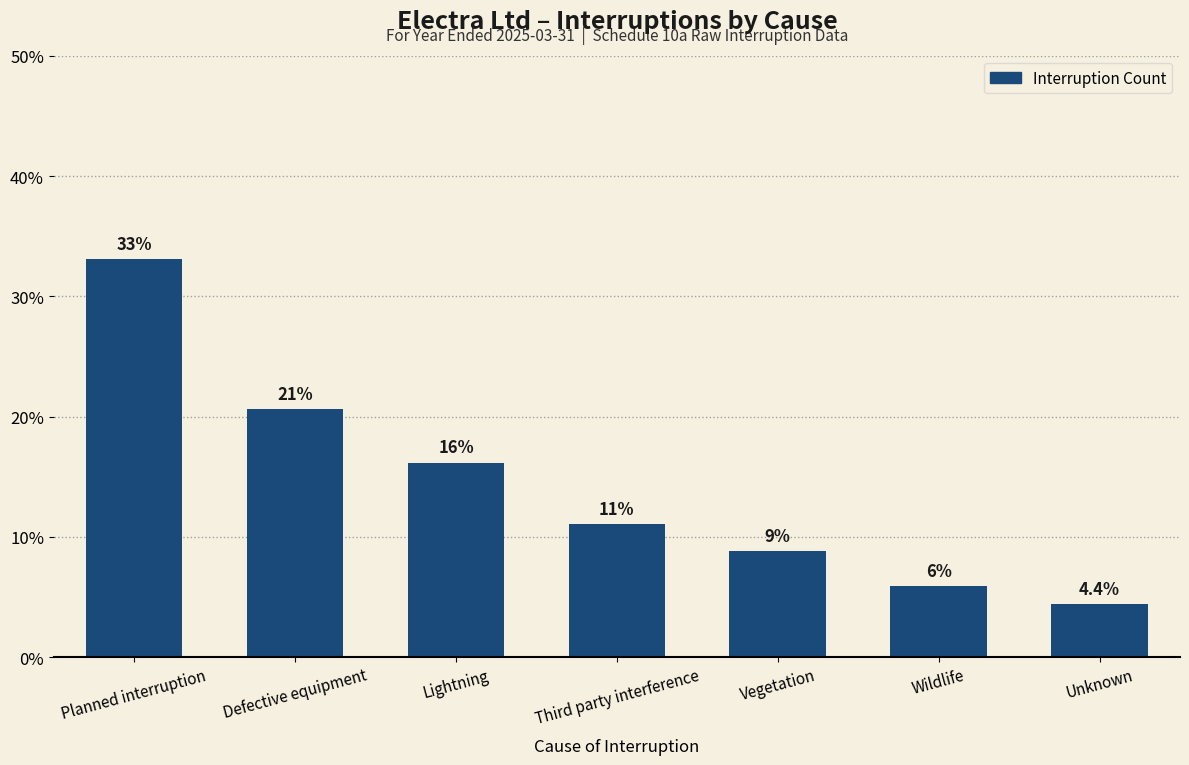

What is the difference between the maximum and minimum values?

28.7